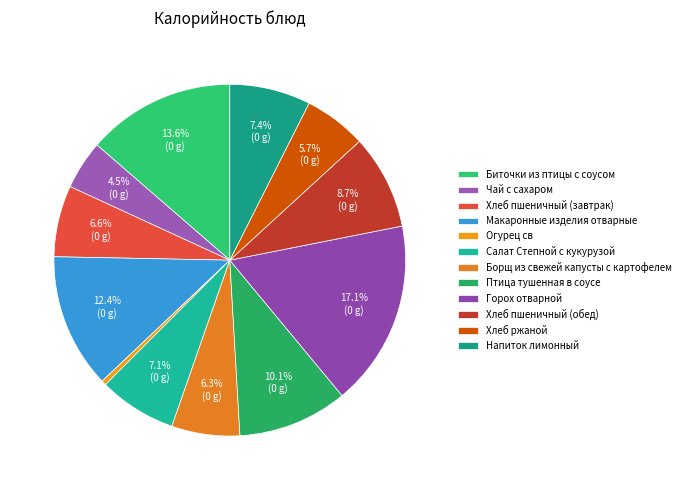

How many slices are in this pie chart?

12